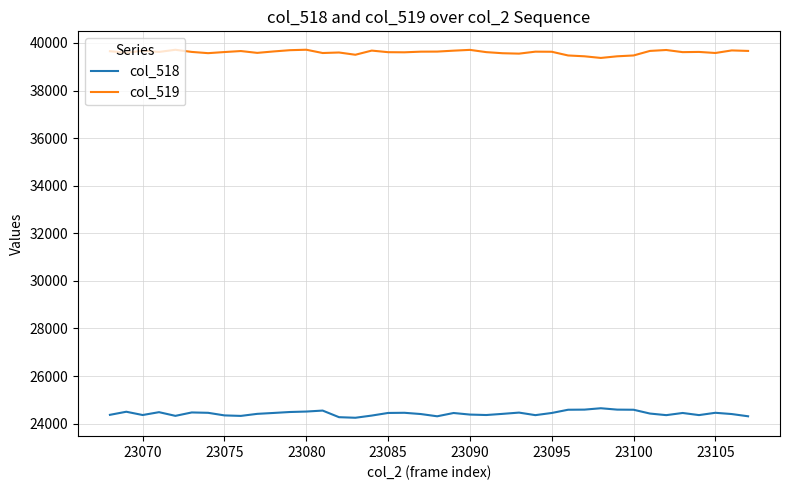

What is the maximum value shown in the chart?

39716